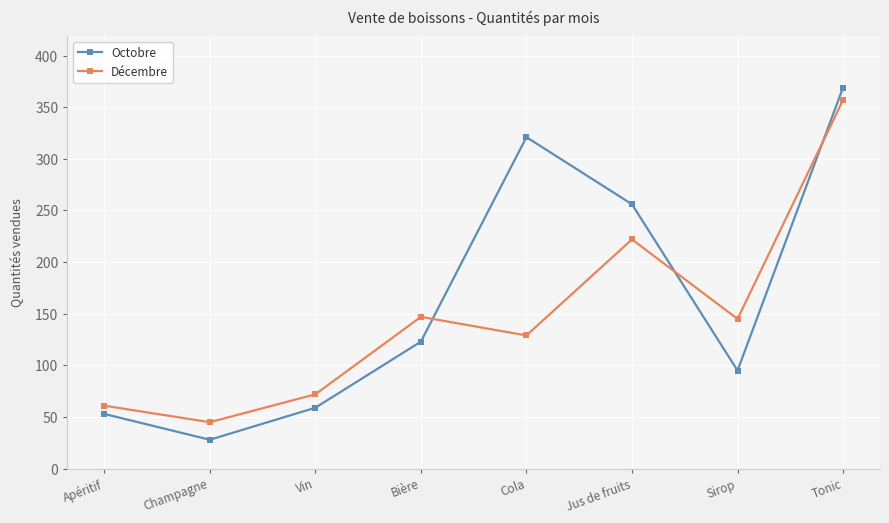

Which series has the largest range (max minus min)?

Octobre